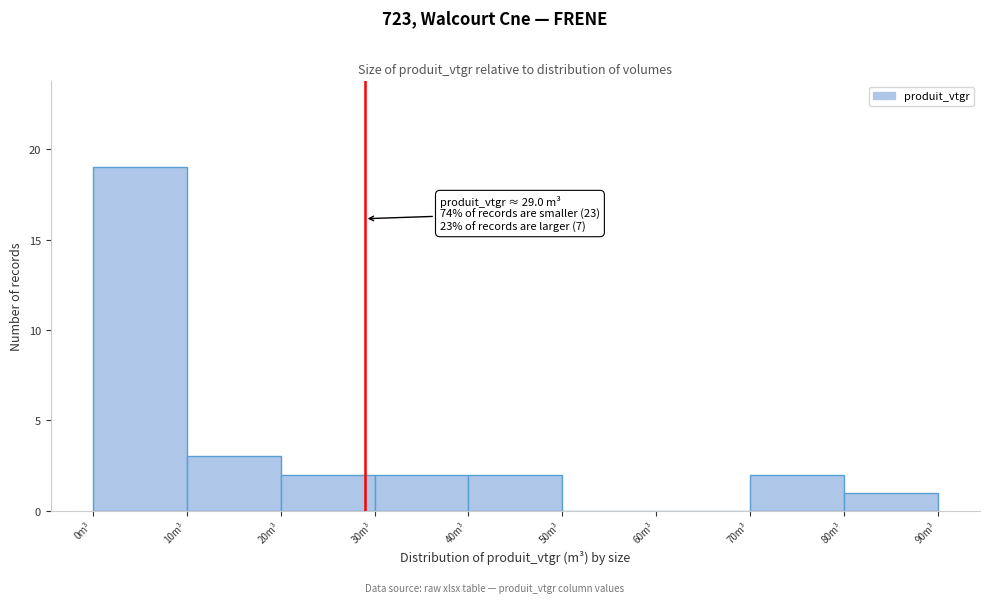

Which range on the x-axis has the tallest bar?

0 to 10